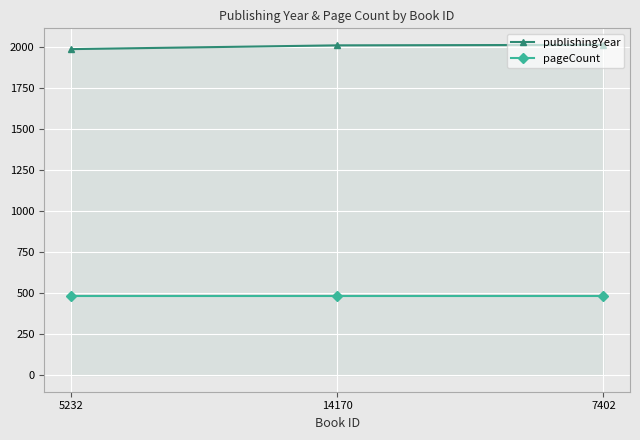

List the series in order of their peak value, lowest first.

pageCount, publishingYear